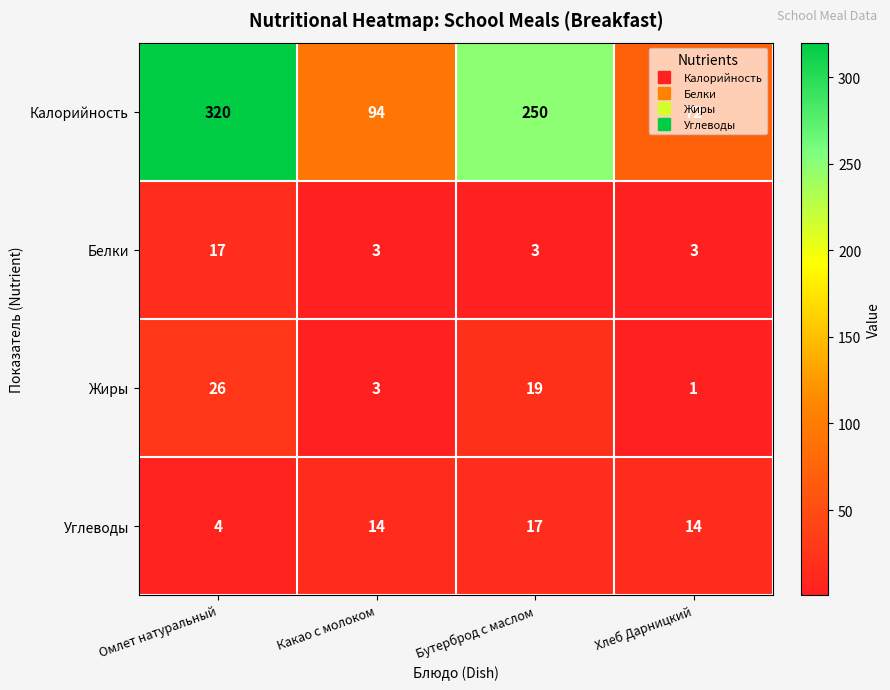

How many data points does each series have?

4